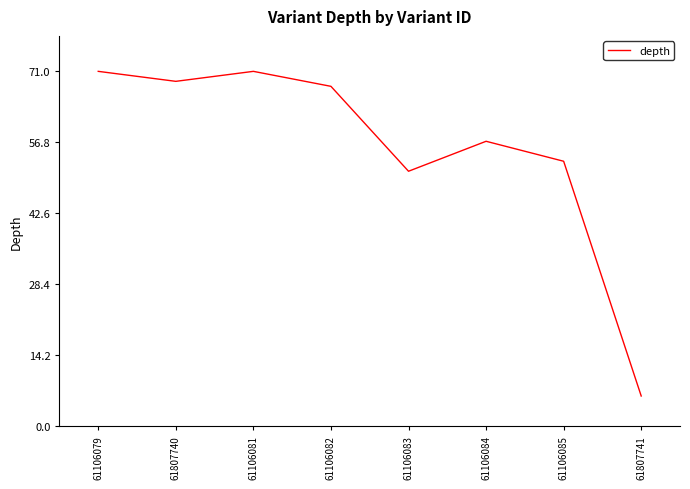

What position from the right is 61807740?

7